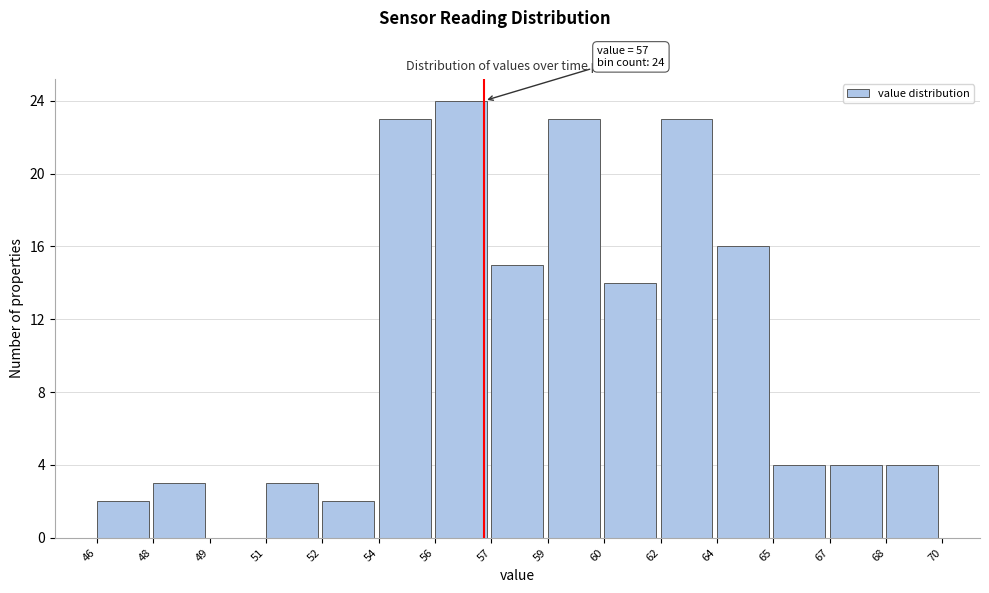

Reading left to right, list all the values displayed in this chart.

46=2	48=3	49=0	51=3	52=2	54=23	56=24	57=15	59=23	60=14	62=23	64=16	65=4	67=4	68=4